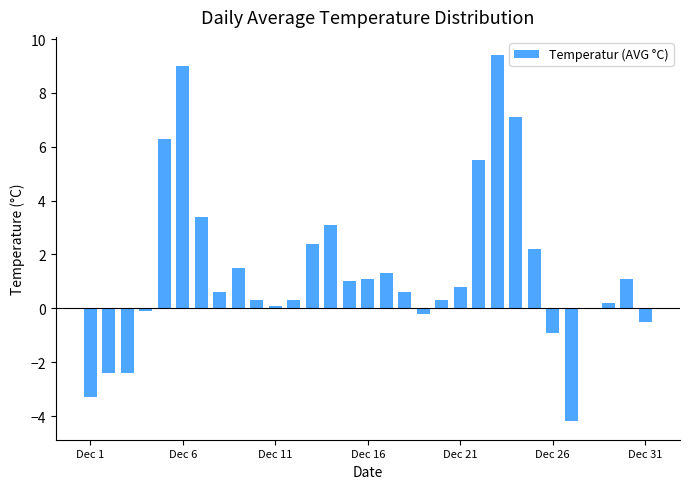

What is the greatest value displayed?

9.4